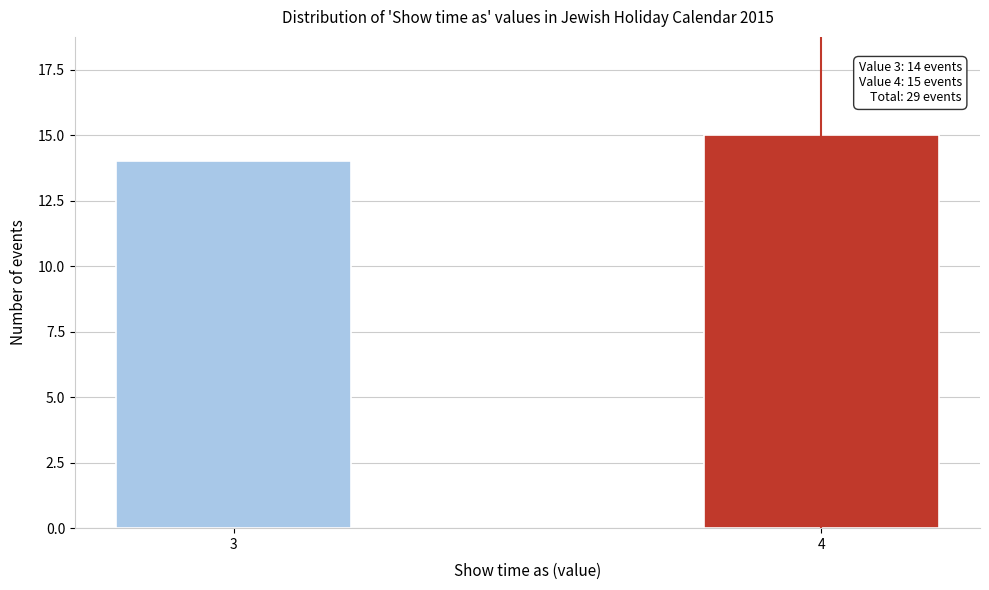

Reading left to right, list all the values displayed in this chart.

14	15